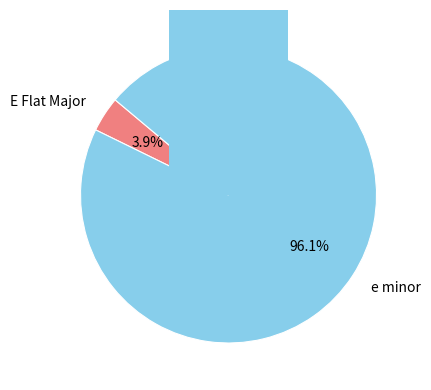

Does E Flat Major represent more than half of the total?

No